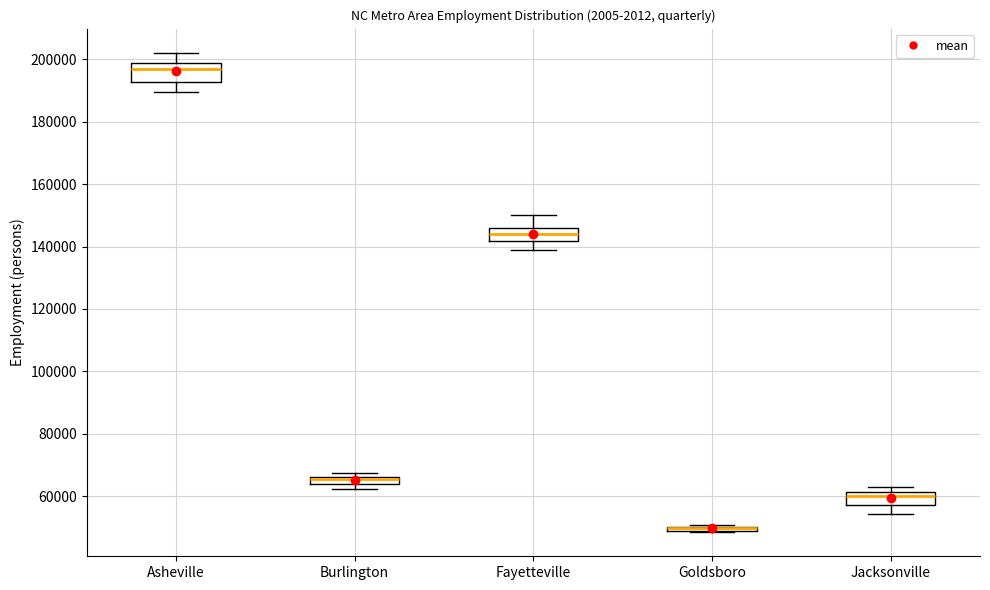

Where is the lower edge of the box for Jacksonville on the y-axis? The values are not printed on the chart, so give them approximately, as read against the axis.

58000